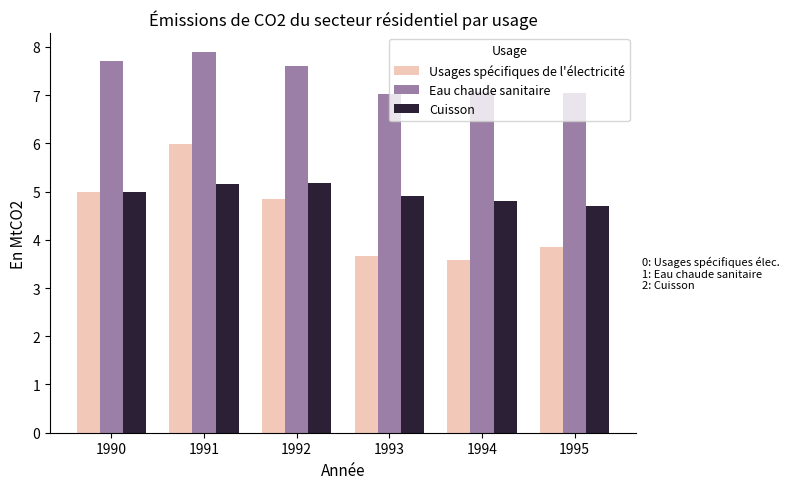

What is the sum of all Eau chaude sanitaire values?

44.4